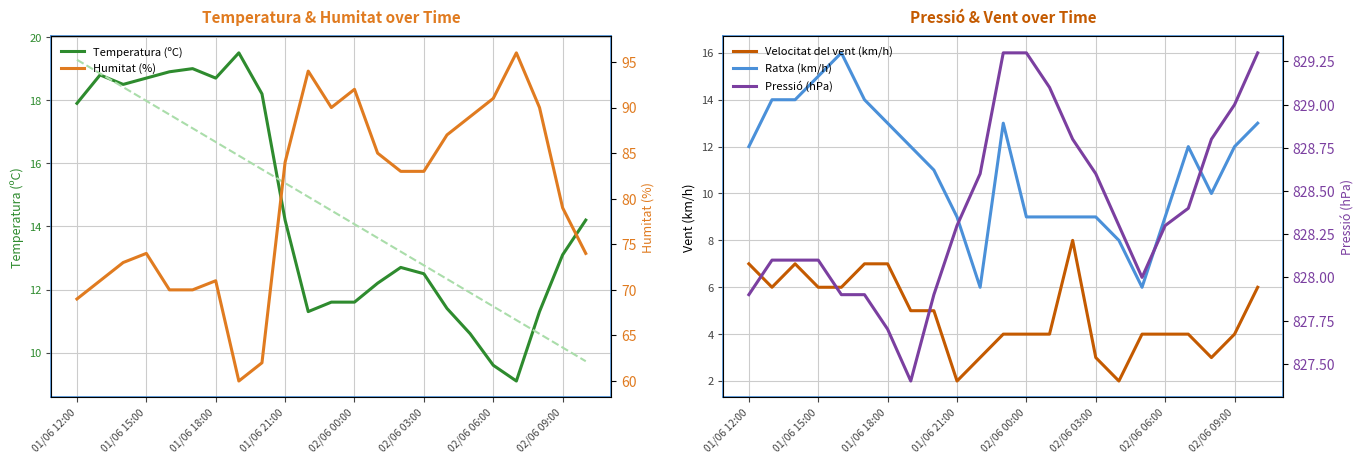

How many interior local valleys does the Velocitat del vent (km/h) series have?

4